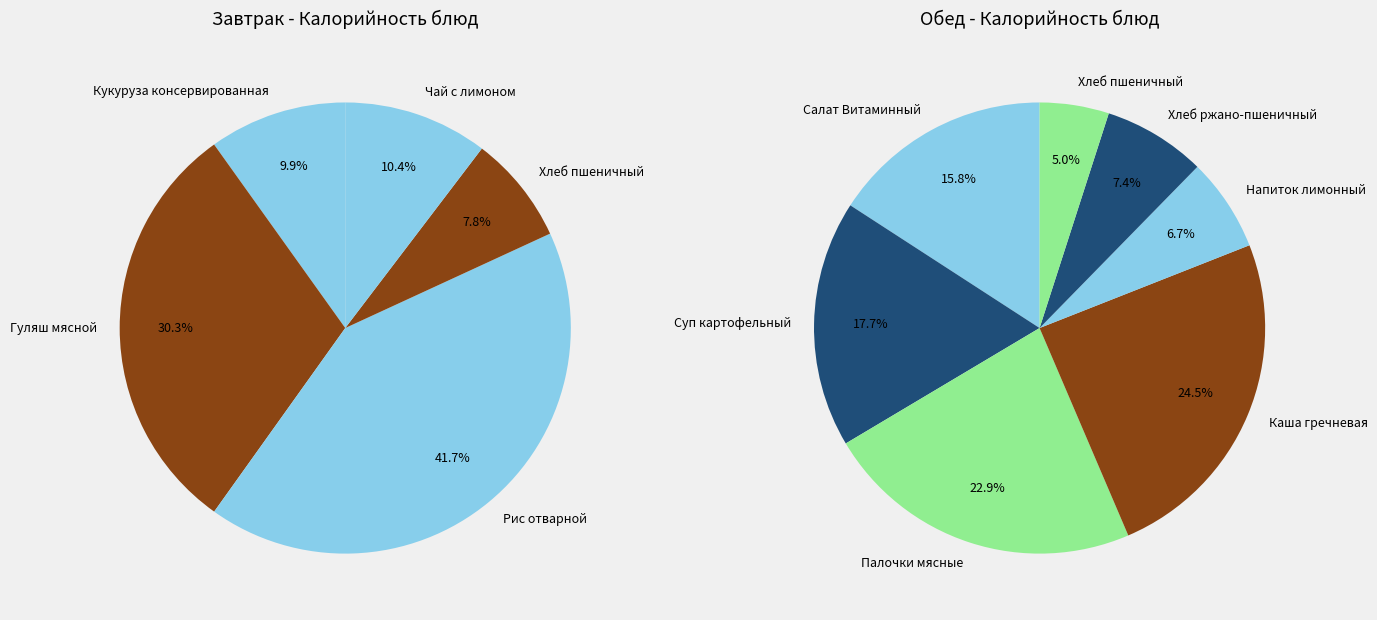

To the nearest percent, what is the combined percentage of Обед (Итого) and Завтрак (Итого)?

100%